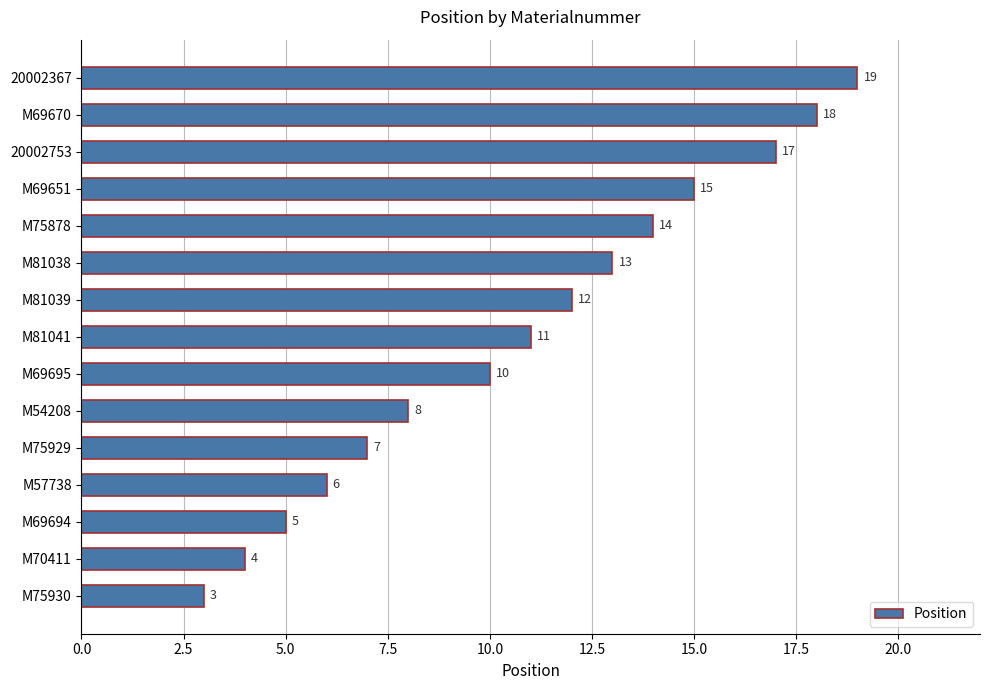

What is the approximate value at M81038, to the nearest 10?

10